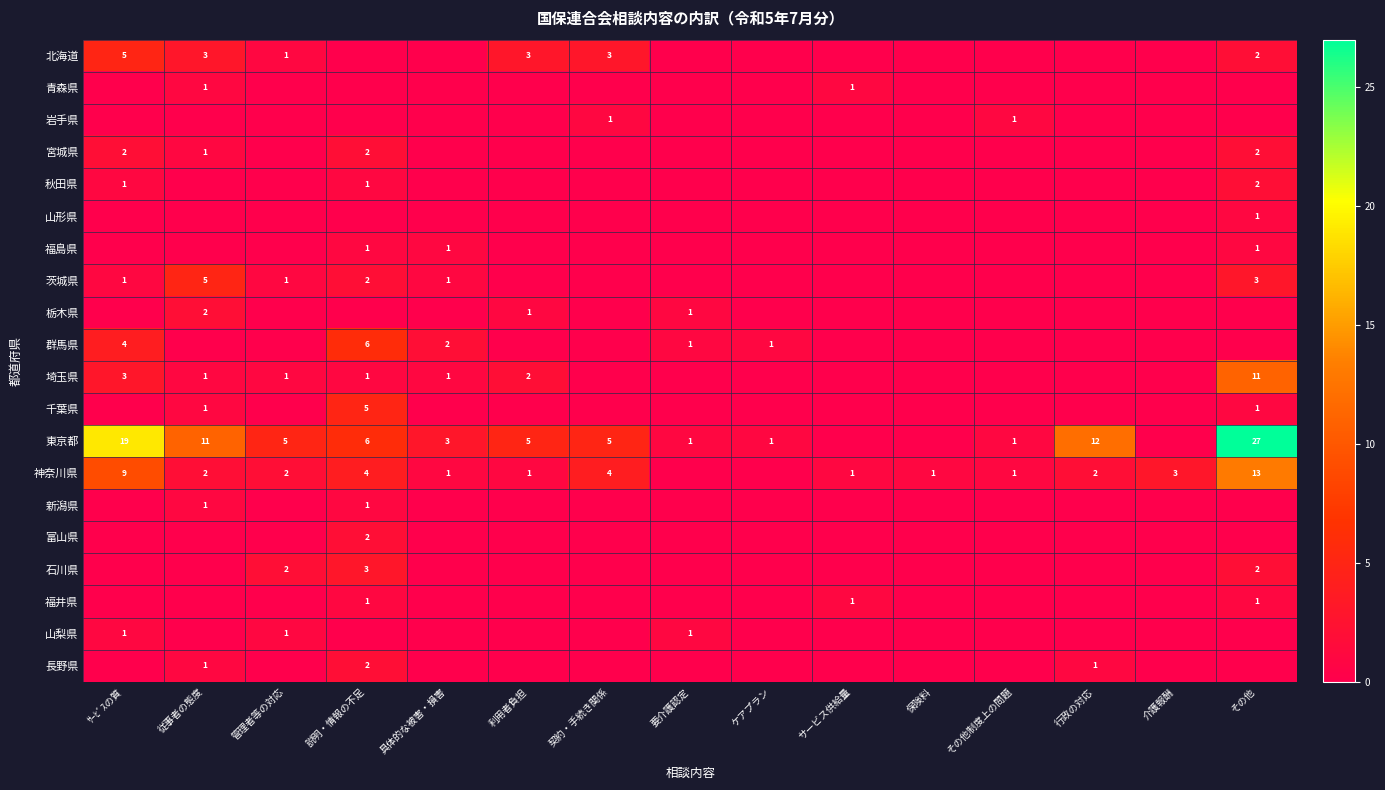

At which category is the sum across all series the highest?

その他